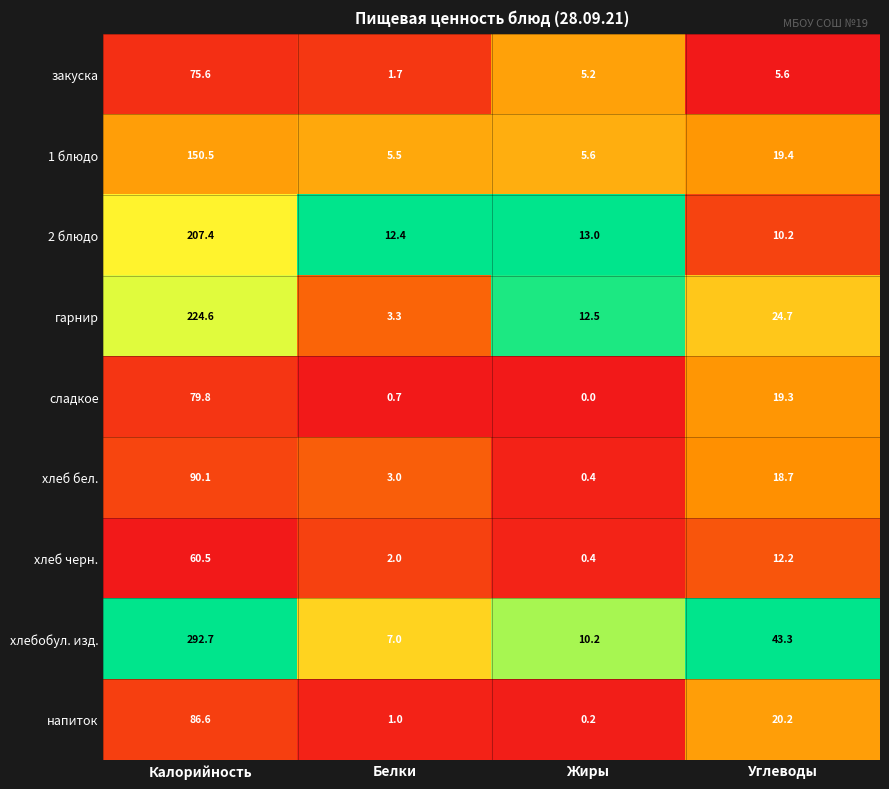

What is the sum of all напиток values?

108.0